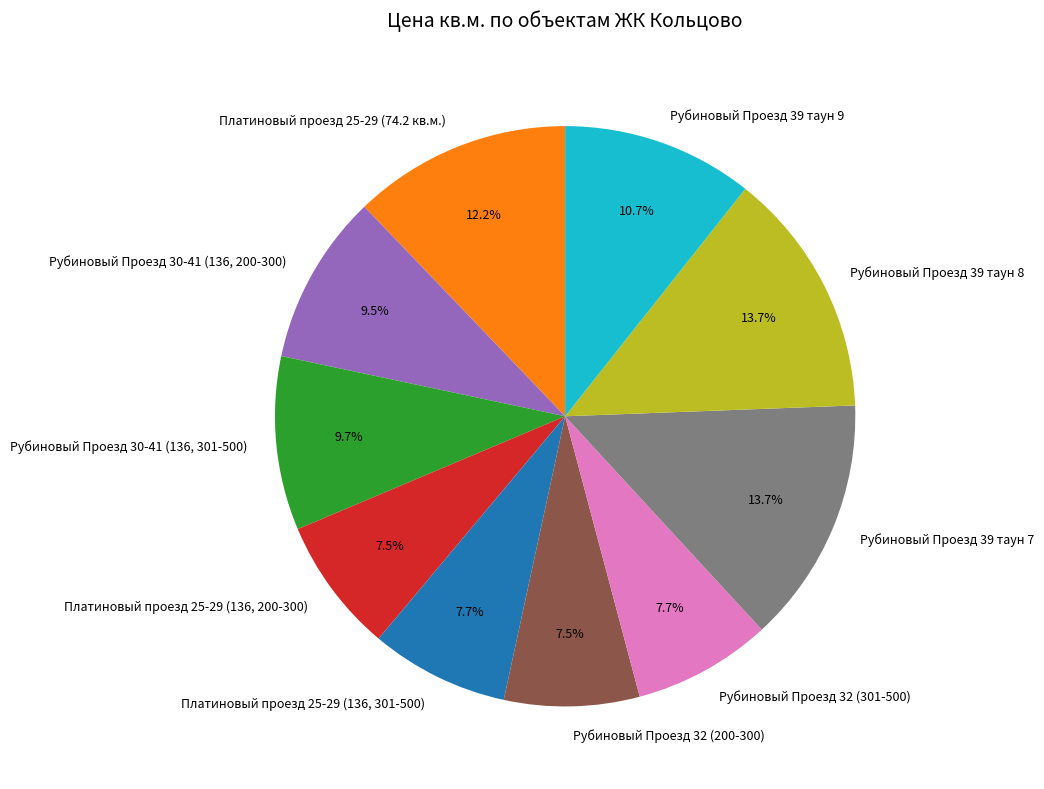

Is it true that Рубиновый Проезд 32 (301-500) is 1% of the pie?

False